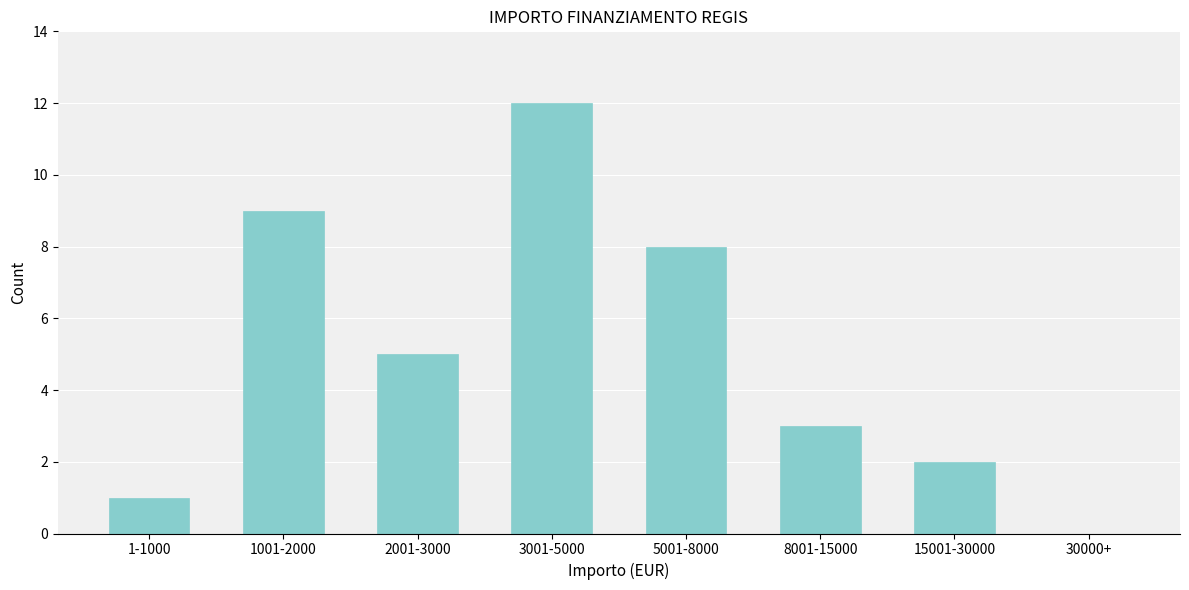

Reading left to right, what are all the values shown in this chart?

1-1000=1	1001-2000=9	2001-3000=5	3001-5000=12	5001-8000=8	8001-15000=3	15001-30000=2	30000+=0